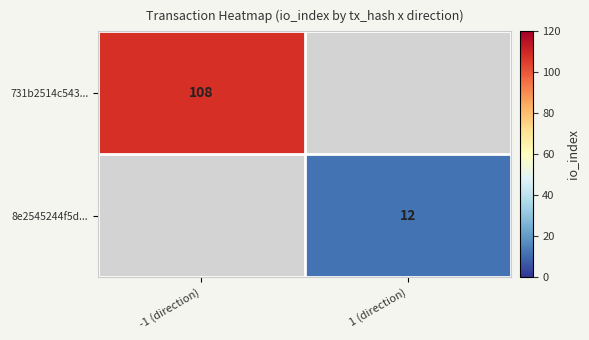

True or false: 8e2545244f5d... has a value of 18.5 at 1 (direction).

False